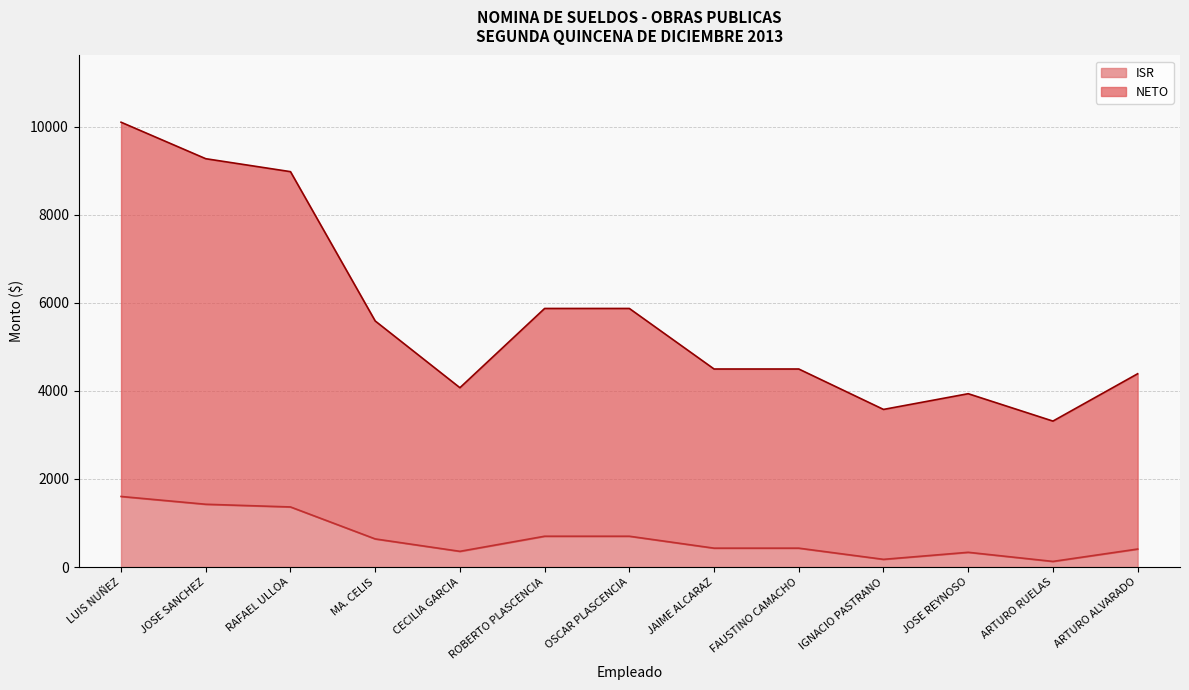

How many data points in NETO are above 4498?

6